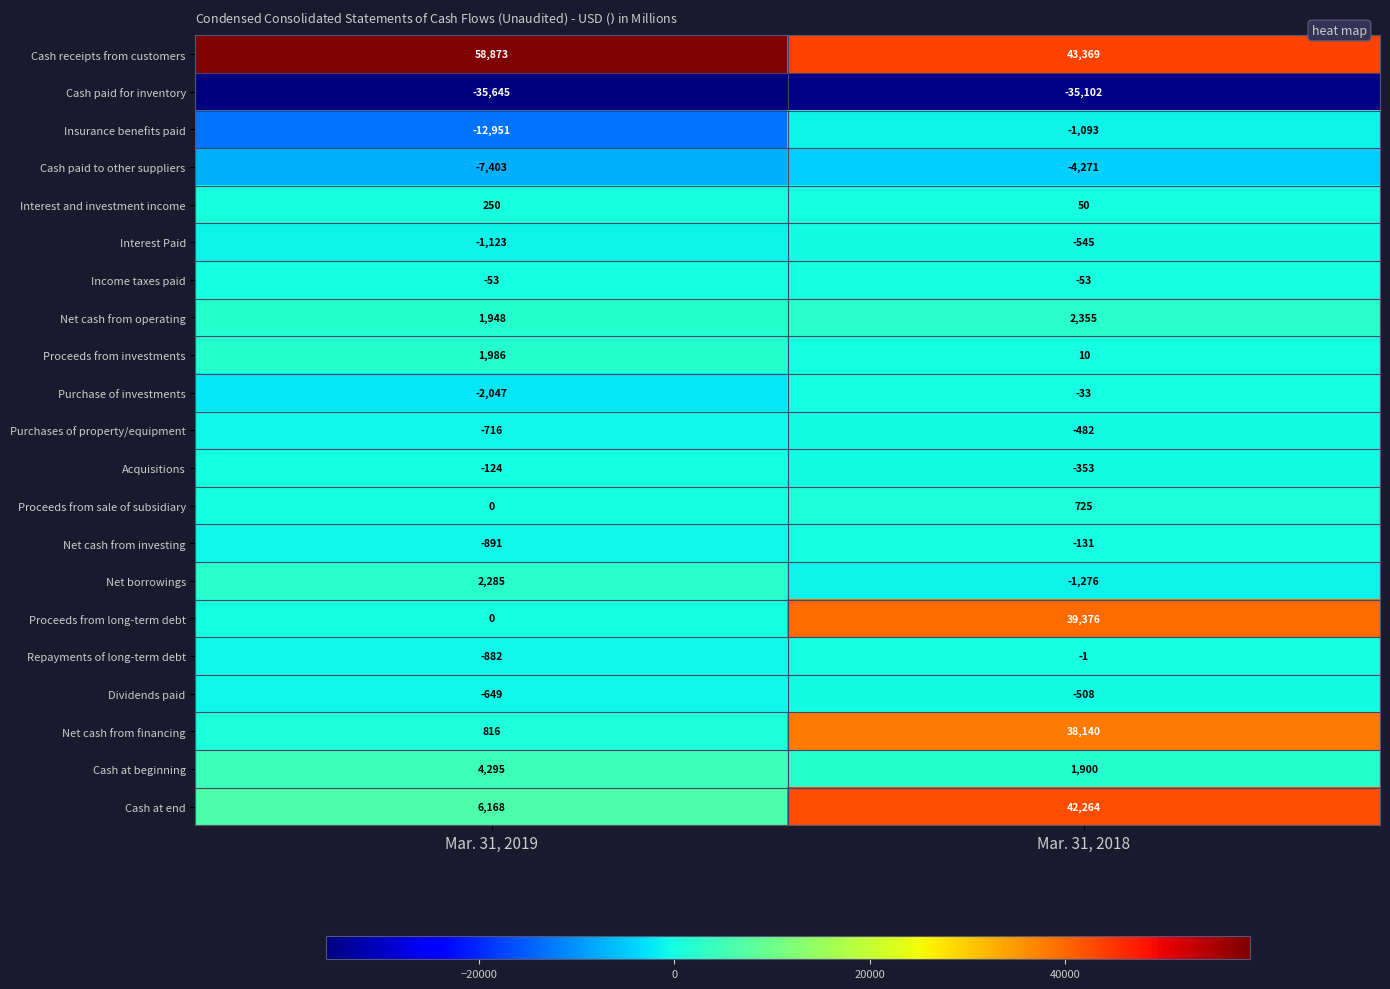

At which category does the chart reach its peak across all series?

Mar. 31, 2019